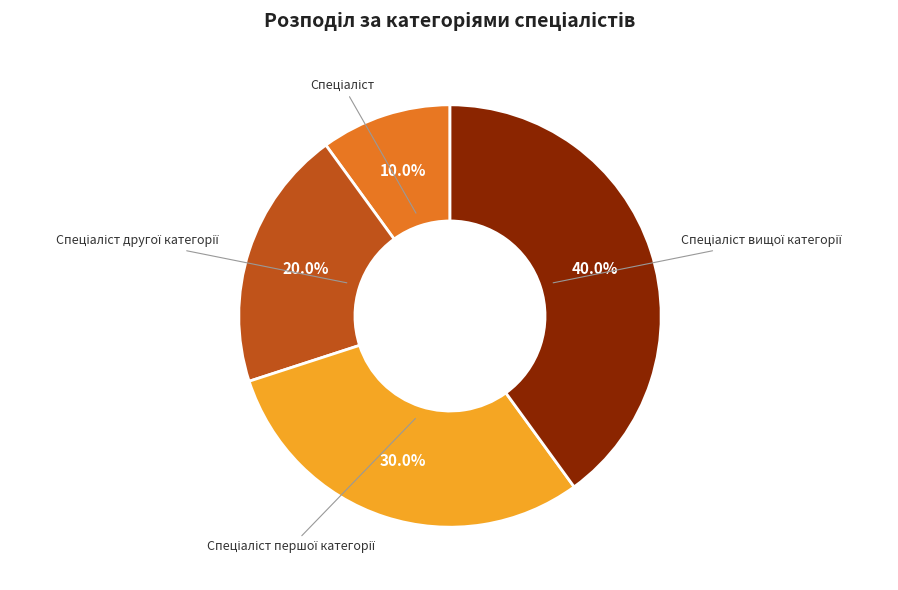

To the nearest percent, what is the average slice percentage?

25%